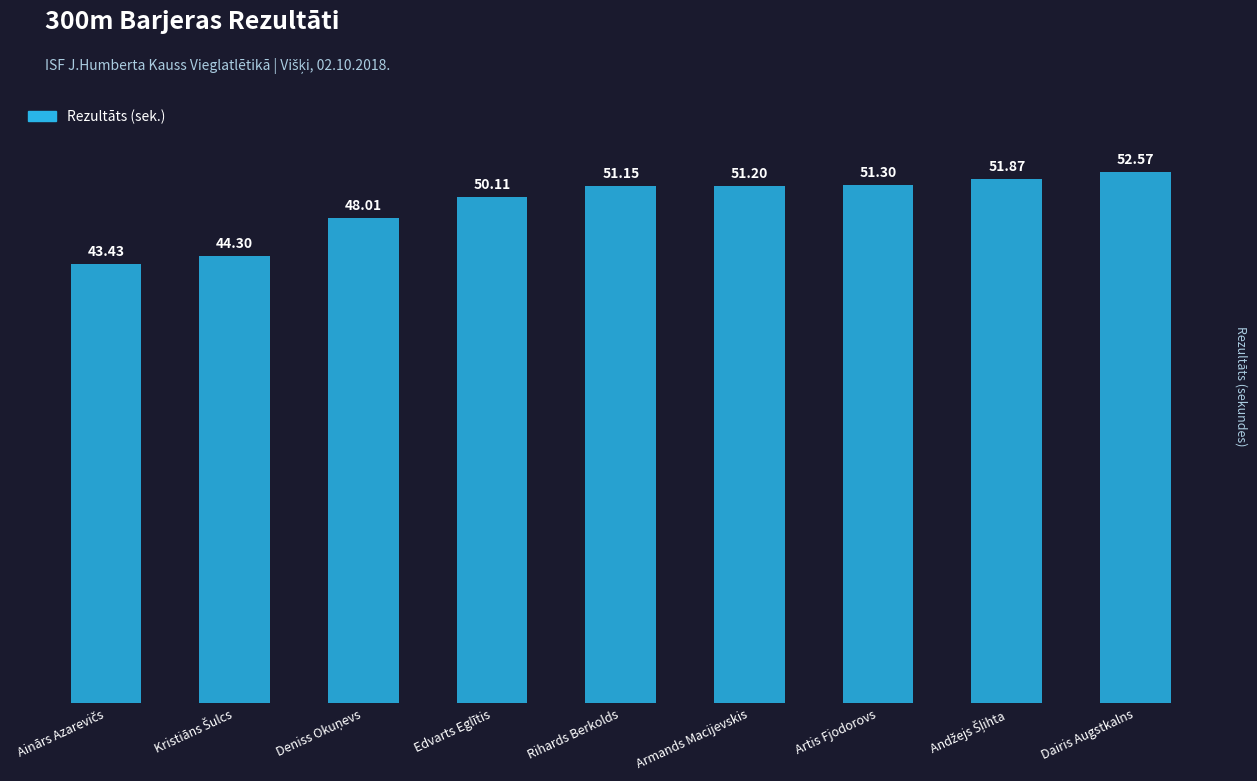

What is the average value?

49.3